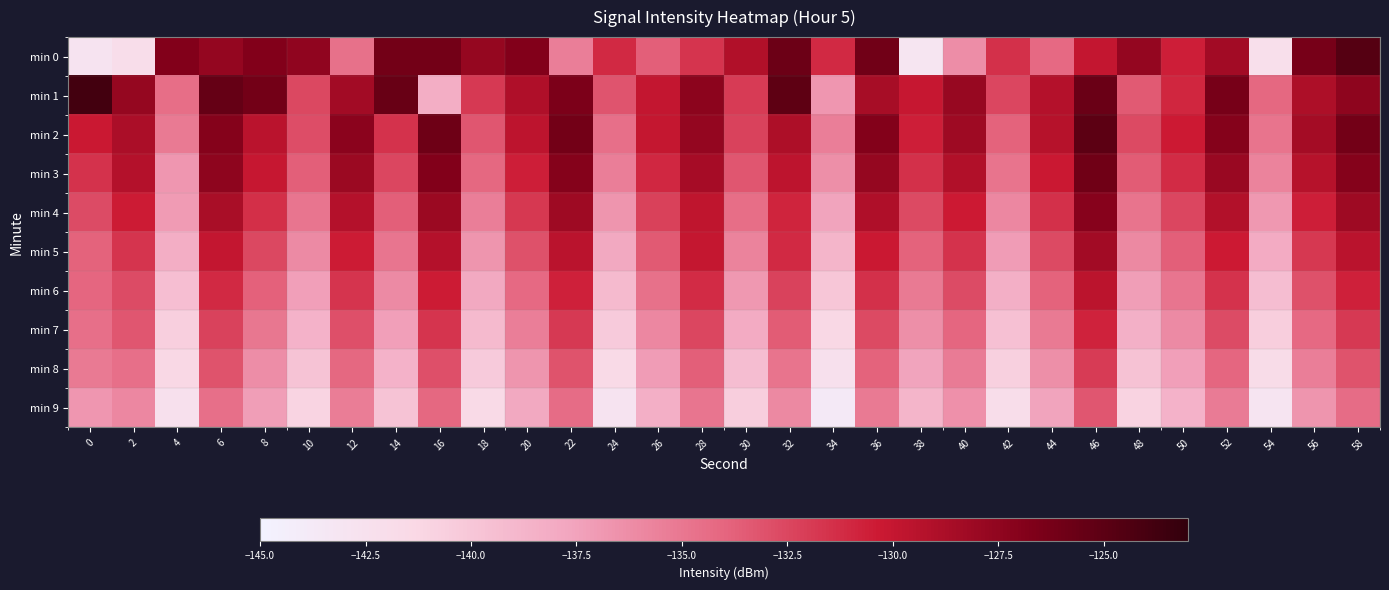

List the series in order of their peak value, highest first.

min 1, min 0, min 2, min 3, min 4, min 5, min 6, min 7, min 8, min 9